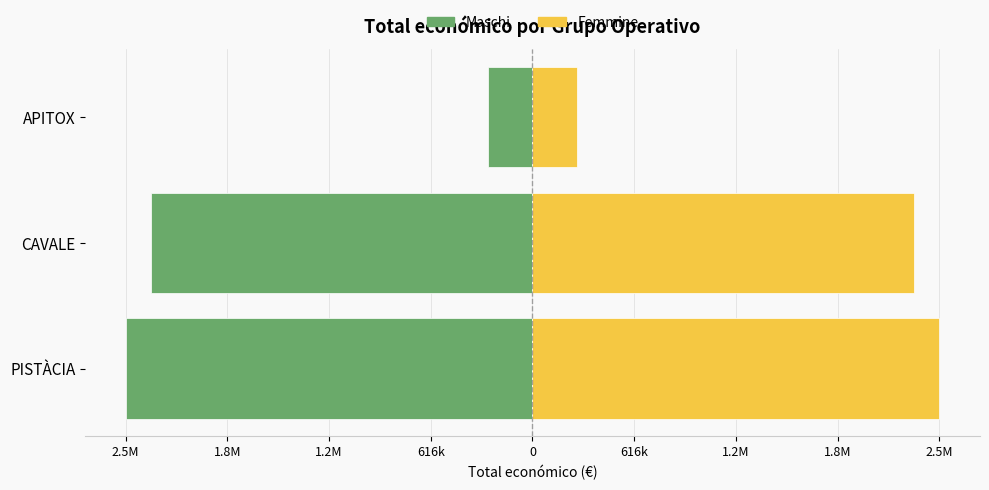

Which series has the largest total across all categories?

Femmine (actual)